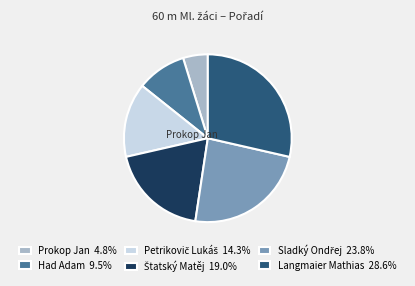

How many segments does this pie chart have?

6